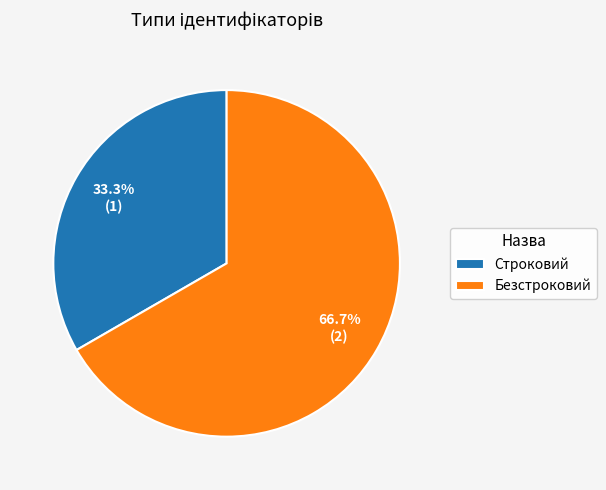

To the nearest percent, what is the difference between the Строковий and Безстроковий slice percentages?

33%